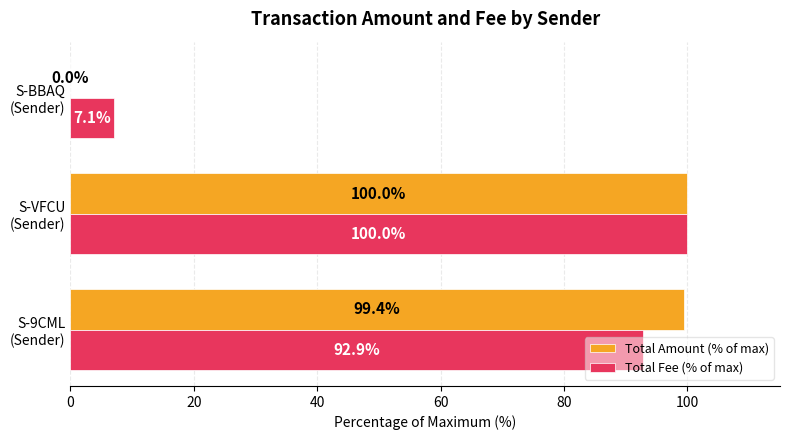

What is the maximum value for Total Amount (% of max)?

100.0